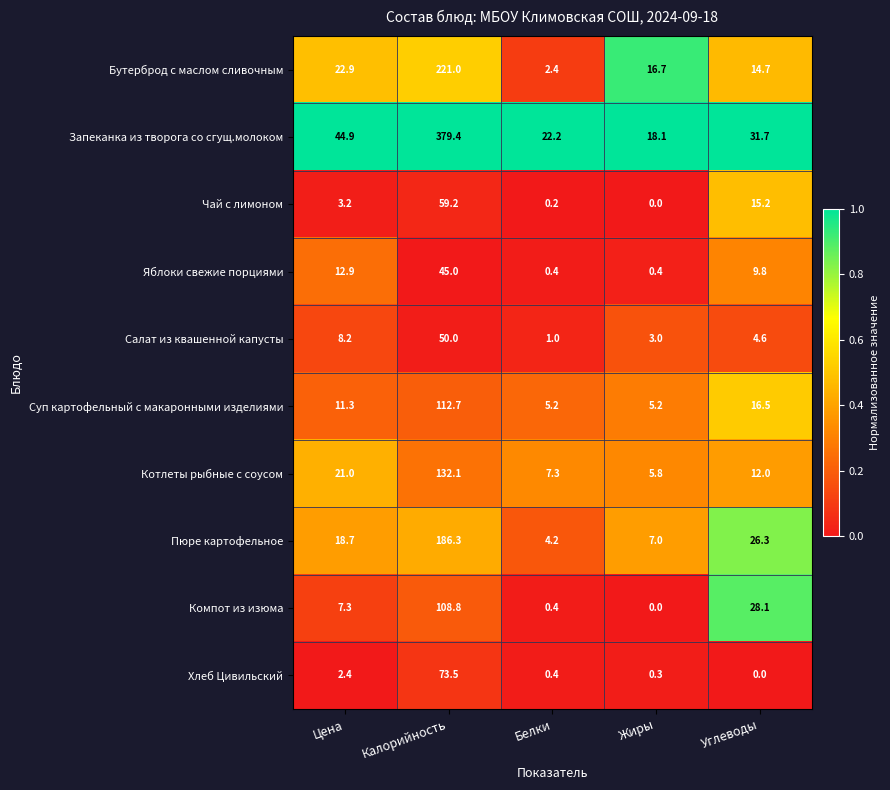

List the series in order of their peak value, lowest first.

Яблоки свежие порциями, Салат из квашенной капусты, Чай с лимоном, Хлеб Цивильский, Компот из изюма, Суп картофельный с макаронными изделиями, Котлеты рыбные с соусом, Пюре картофельное, Бутерброд с маслом сливочным, Запеканка из творога со сгущ.молоком